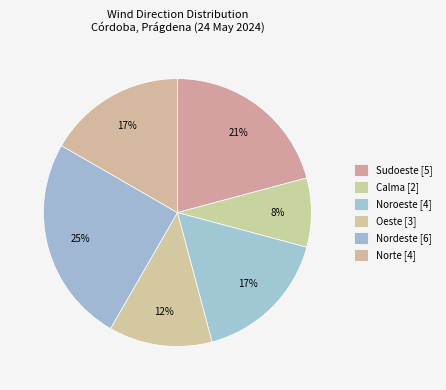

How many segments does this pie chart have?

6